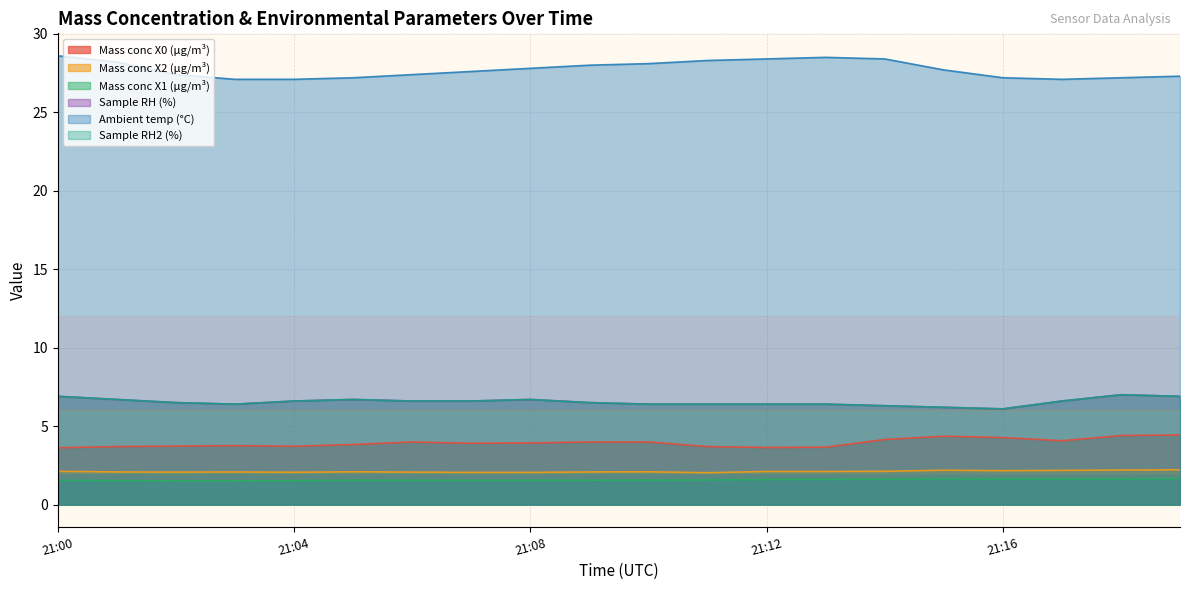

What is the difference between the Sample RH2 (%) values at 21:10 and 21:14?

0.1